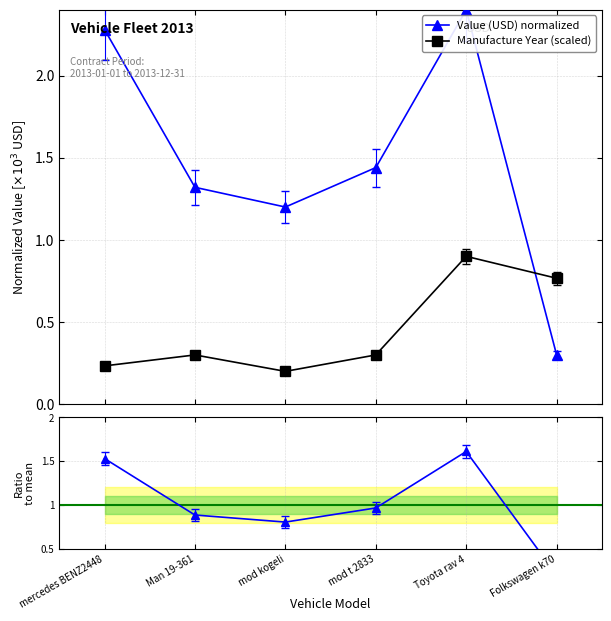

What position from the left is Man 19-361?

2